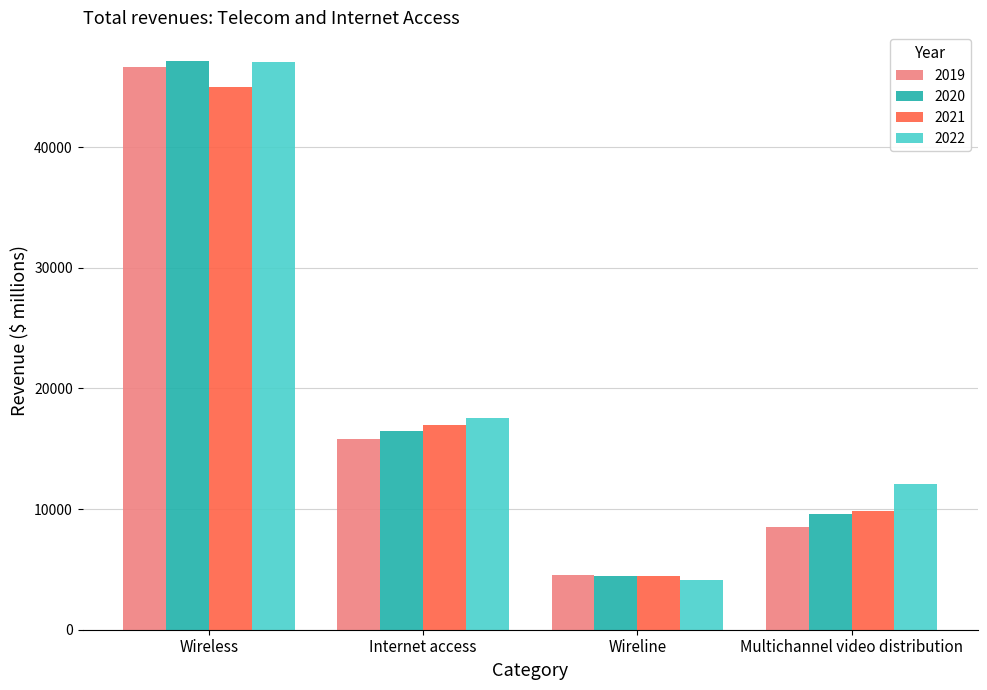

Which label corresponds to the largest value in the chart?

Wireless